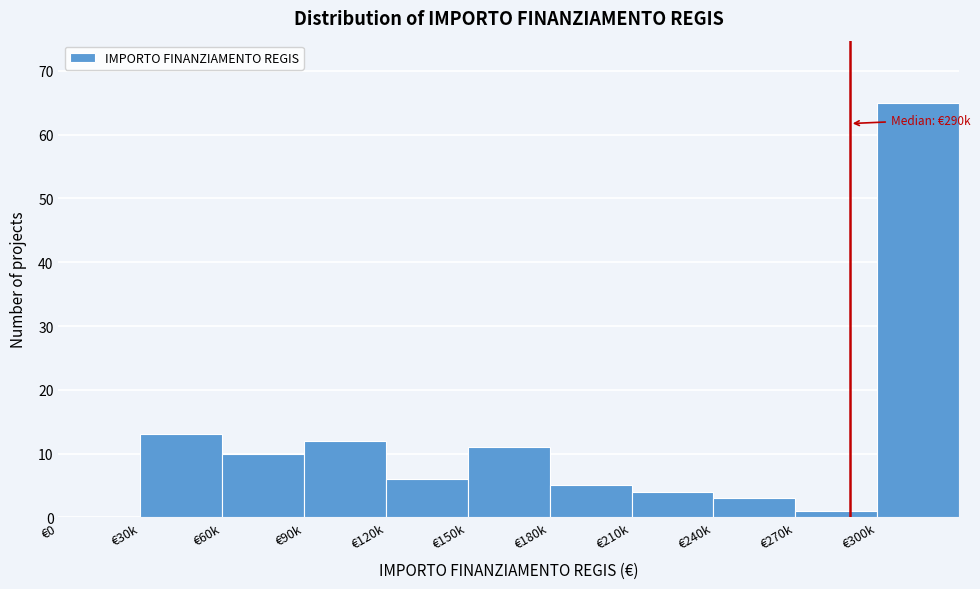

Reading left to right, what are all the values shown in this chart?

€0=0	€30k=13	€60k=10	€90k=12	€120k=6	€150k=11	€180k=5	€210k=4	€240k=3	€270k=1	€300k=65